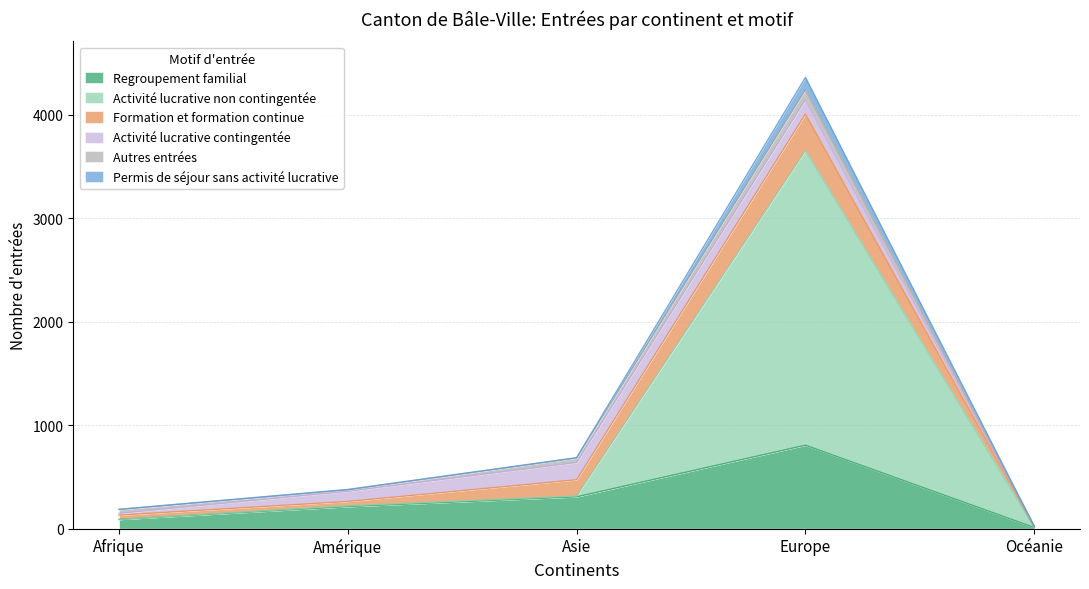

True or false: Permis de séjour sans activité lucrative and Regroupement familial intersect in this chart.

False